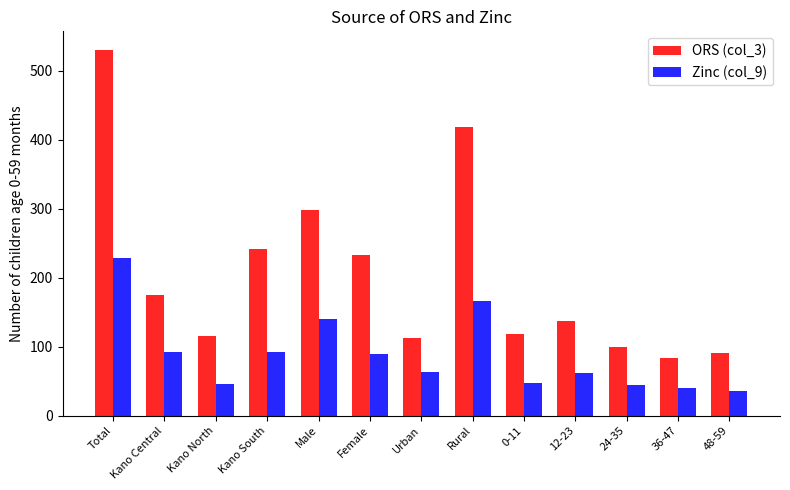

Which series has the widest spread of values?

ORS (col_3)